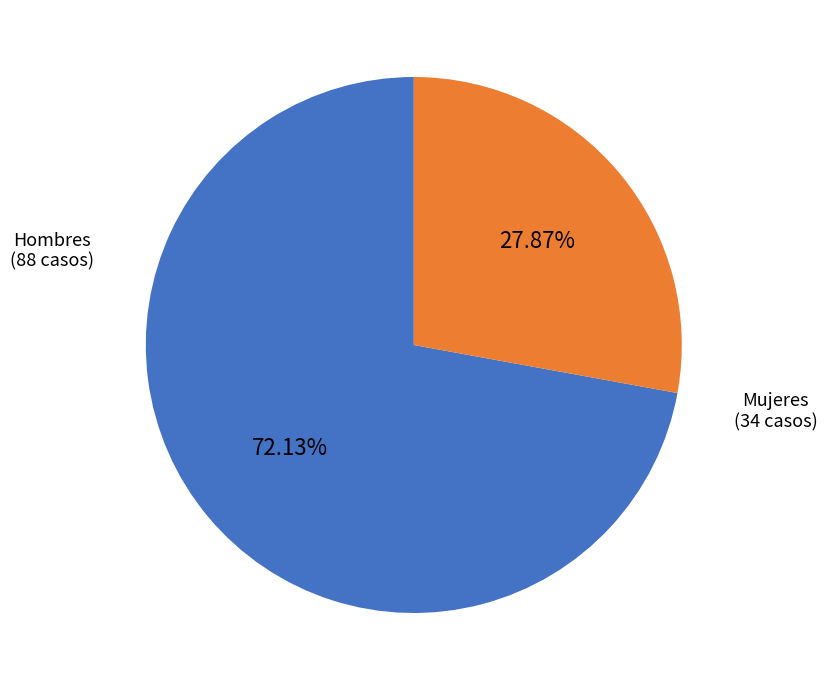

Rank the categories by value from highest to lowest.

Hombres, Mujeres